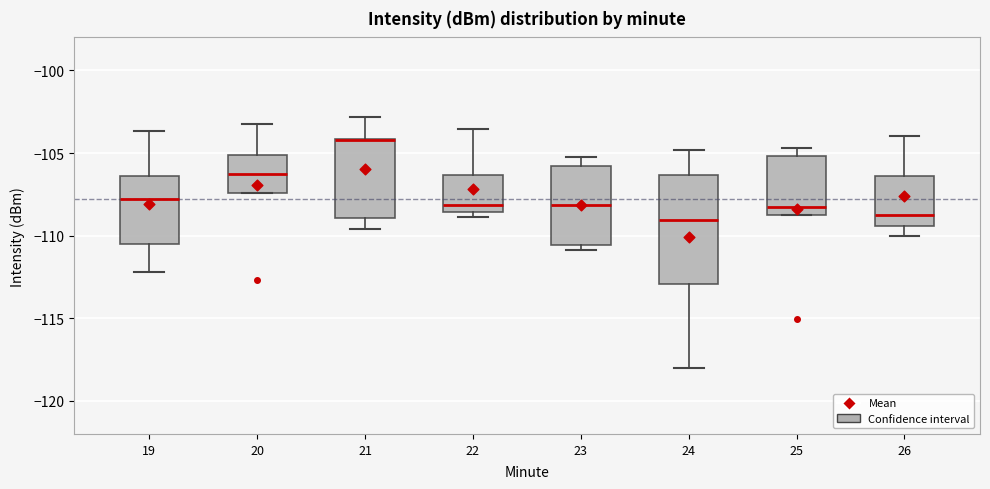

Where is the lower edge of the box at x = 22 on the y-axis? The values are not printed on the chart, so give them approximately, as read against the axis.

-108.5